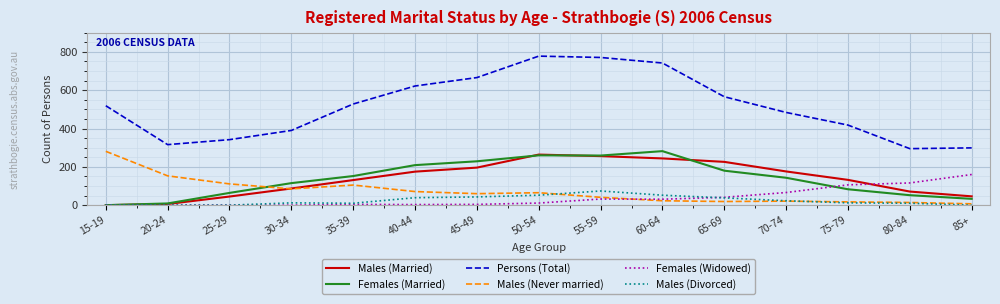

Is it true that Females (Married) equals 52 at 80-84?

True